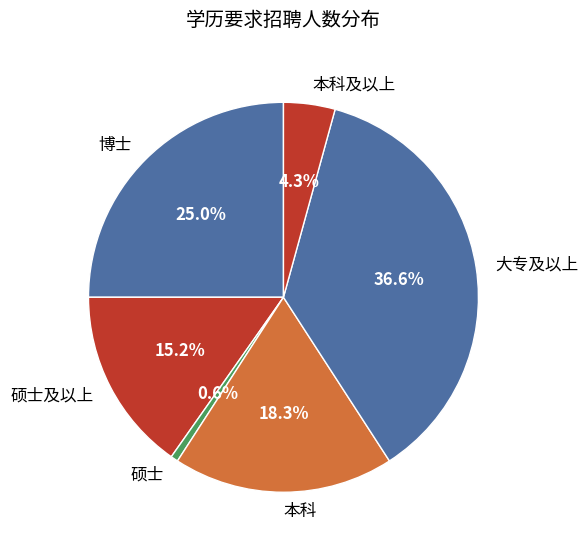

To the nearest percent, what is the average slice percentage?

17%